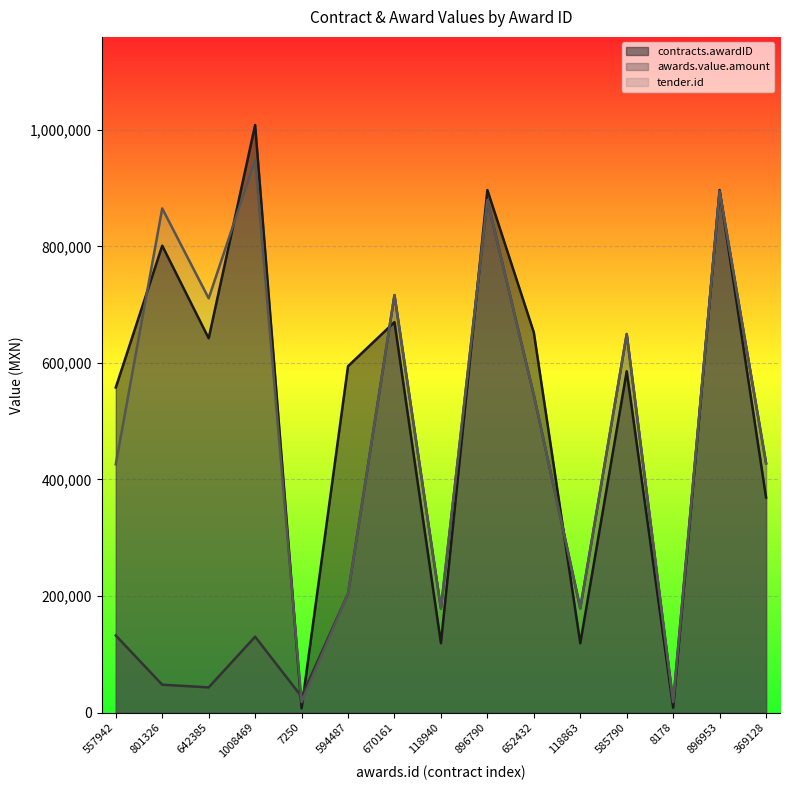

What is the maximum value shown in the chart?

1008469